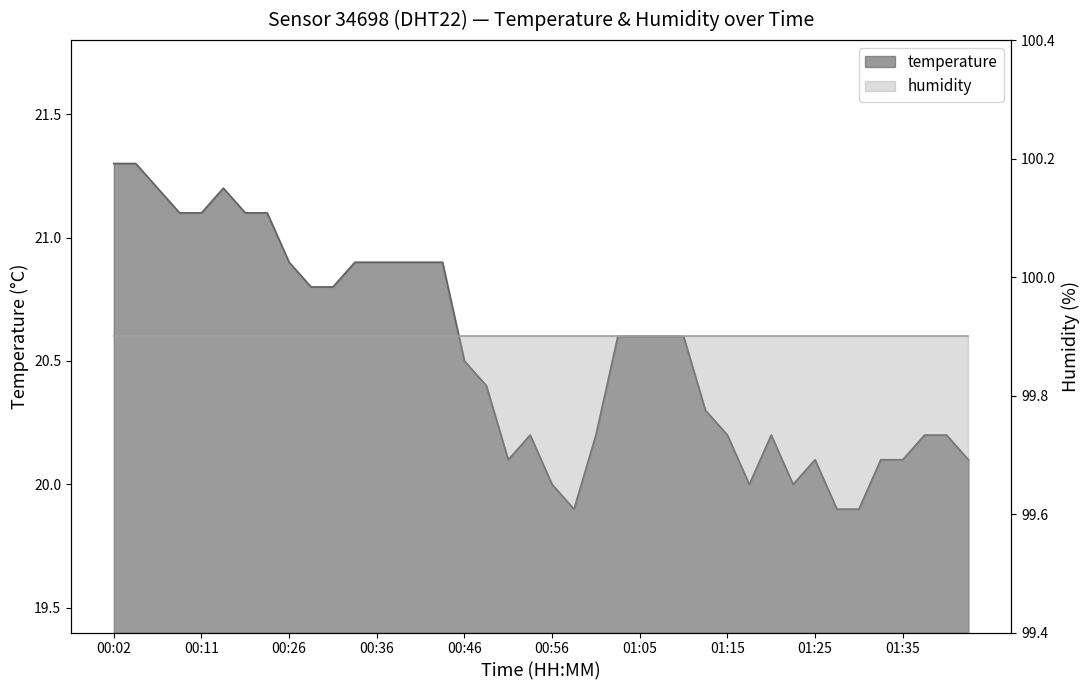

Reading right to left, extract all data points from this chart.

01:42=20.1	01:40=20.2	01:37=20.2	01:35=20.1	01:32=20.1	01:30=19.9	01:27=19.9	01:25=20.1	01:22=20.0	01:20=20.2	01:18=20.0	01:15=20.2	01:13=20.3	01:10=20.6	01:08=20.6	01:05=20.6	01:03=20.6	01:01=20.2	00:58=19.9	00:56=20.0	00:53=20.2	00:51=20.1	00:48=20.4	00:46=20.5	00:43=20.9	00:41=20.9	00:39=20.9	00:36=20.9	00:34=20.9	00:31=20.8	00:29=20.8	00:26=20.9	00:19=21.1	00:16=21.1	00:14=21.2	00:11=21.1	00:09=21.1	00:07=21.2	00:04=21.3	00:02=21.3